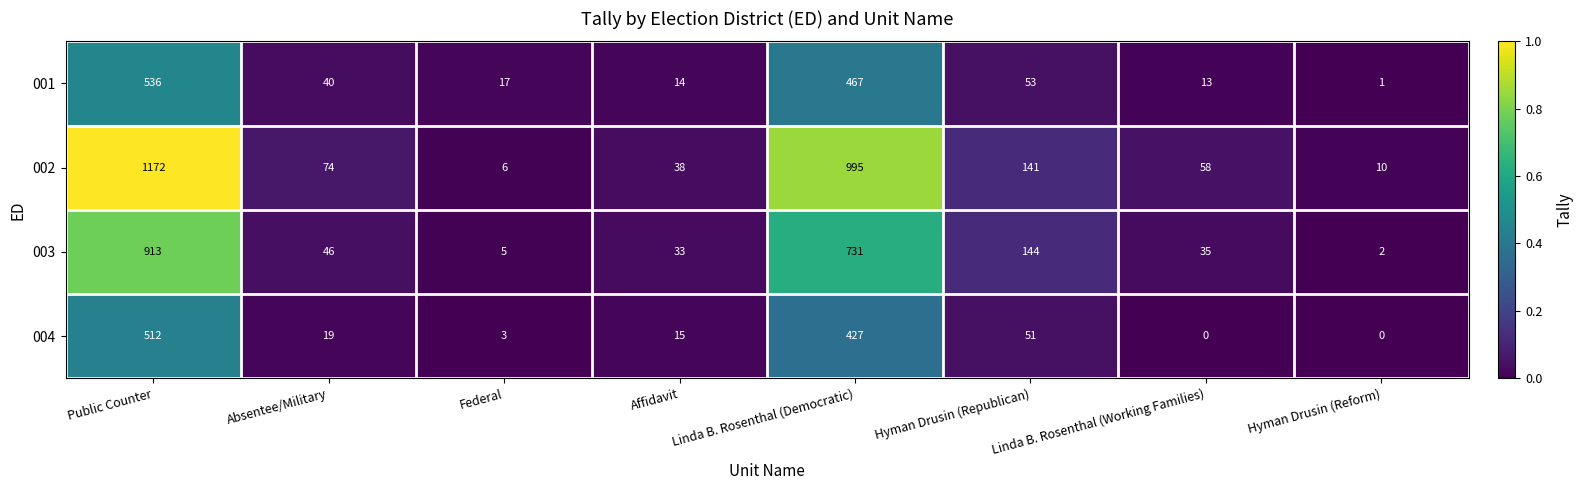

Between Affidavit and Linda B. Rosenthal (Working Families), which series saw the biggest shift?

002